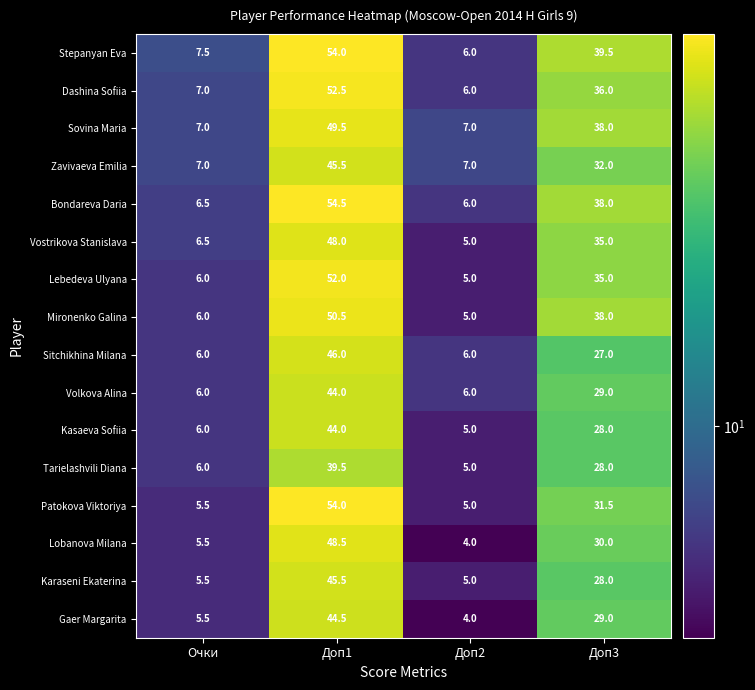

Which series has the widest spread of values?

Patokova Viktoriya